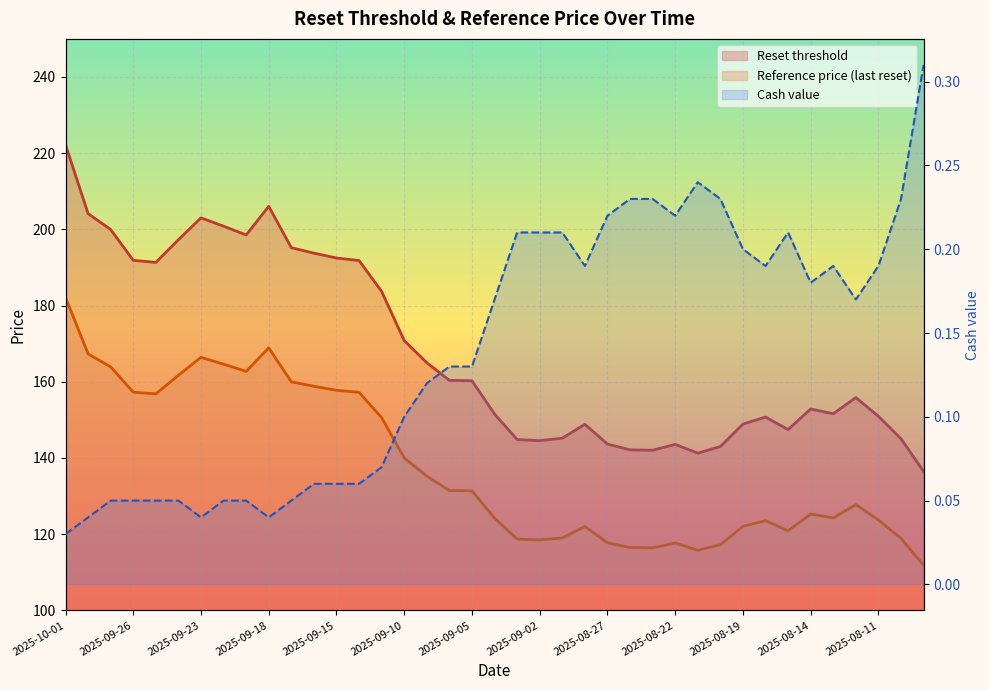

How many series are shown in this chart?

3